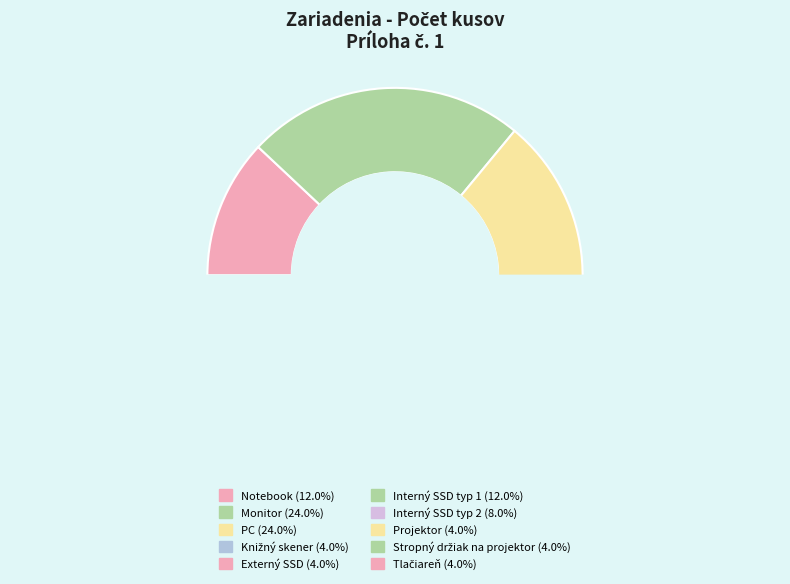

What portion of the pie excludes Tlačiareň?

96.0%